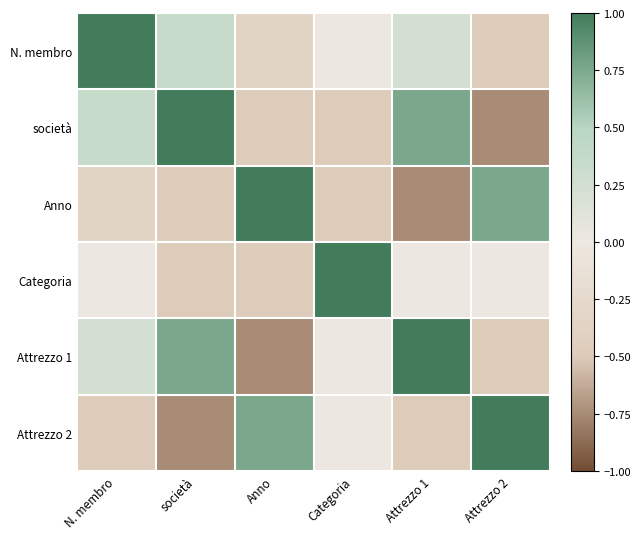

At which category does the chart reach its minimum across all series?

Attrezzo 2